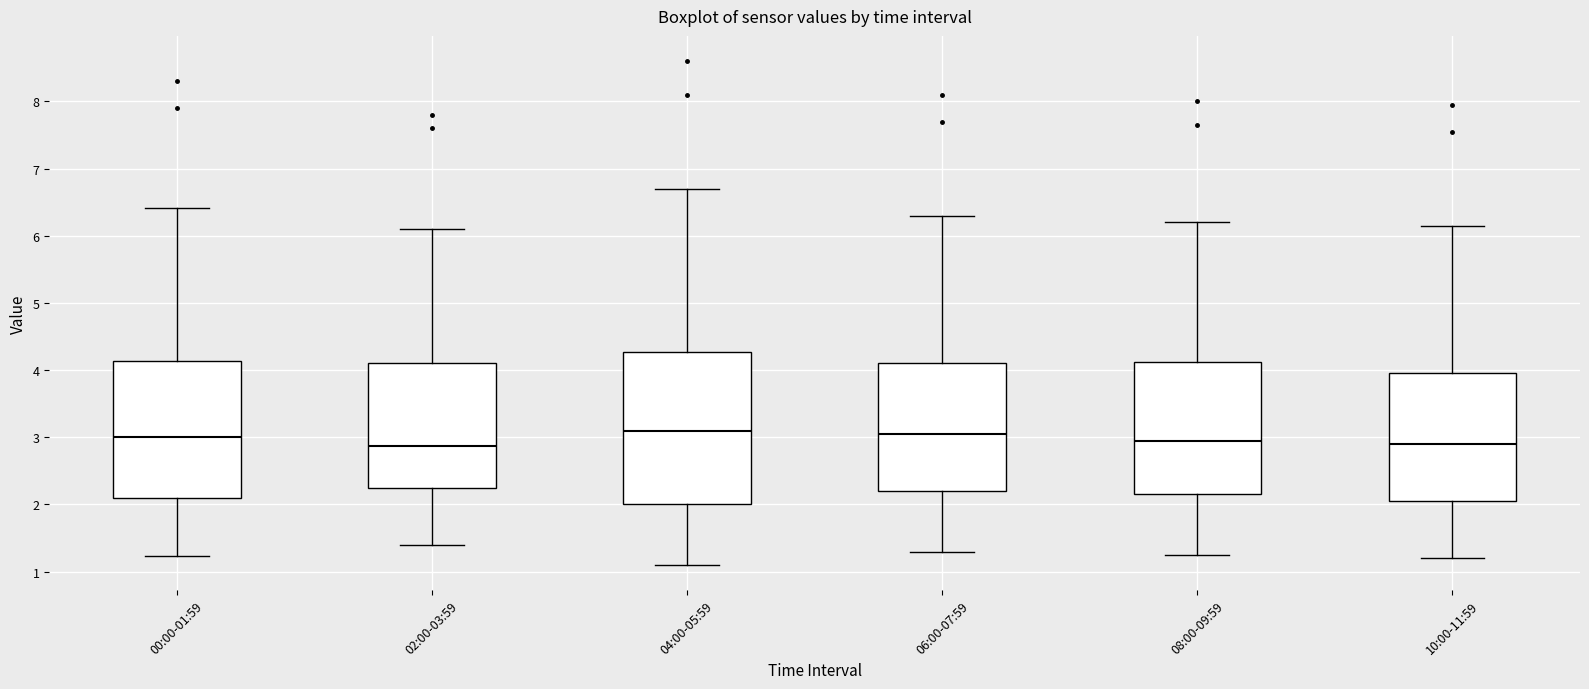

Comparing the boxes themselves (not the whiskers), which one is the tallest?

04:00-05:59